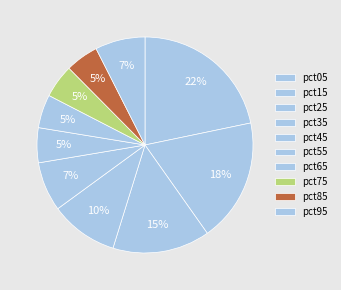

Which slice is the smallest?

pct85